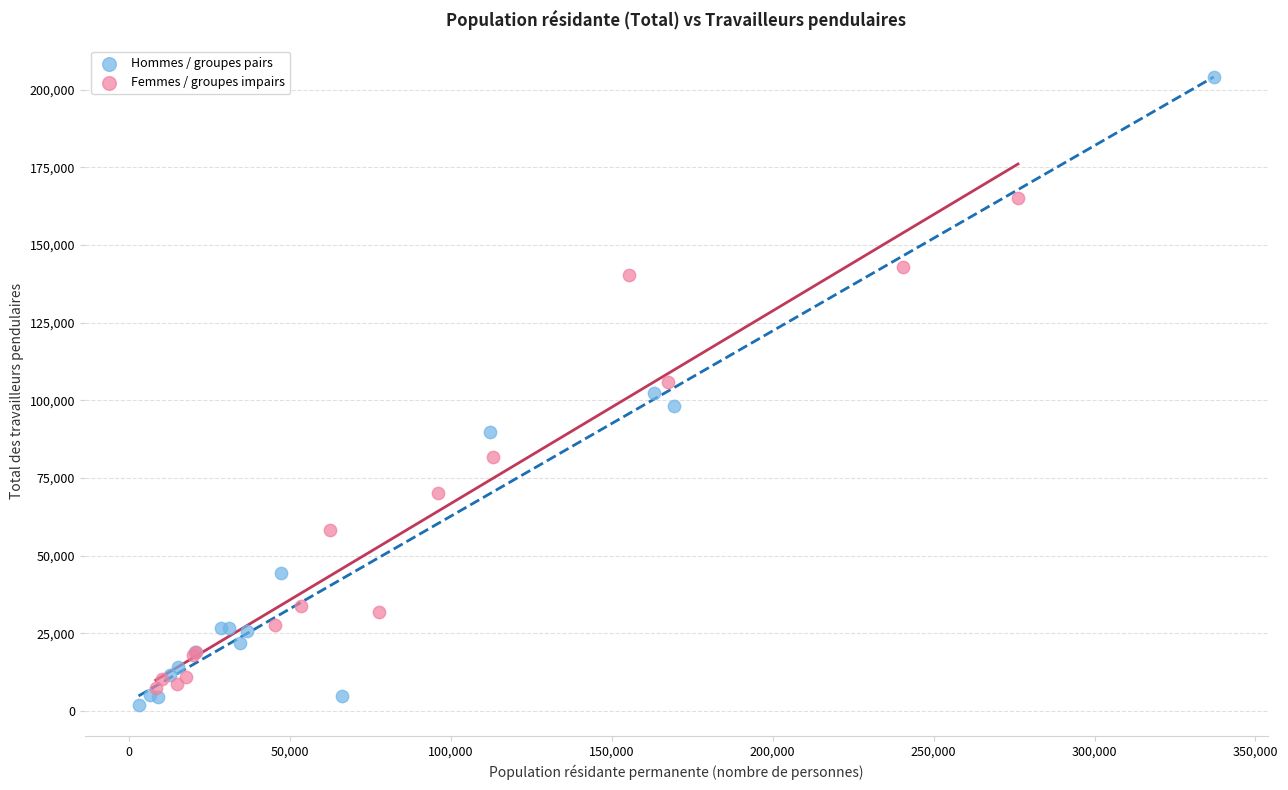

Which series has the widest spread of Y values?

Hommes / groupes pairs